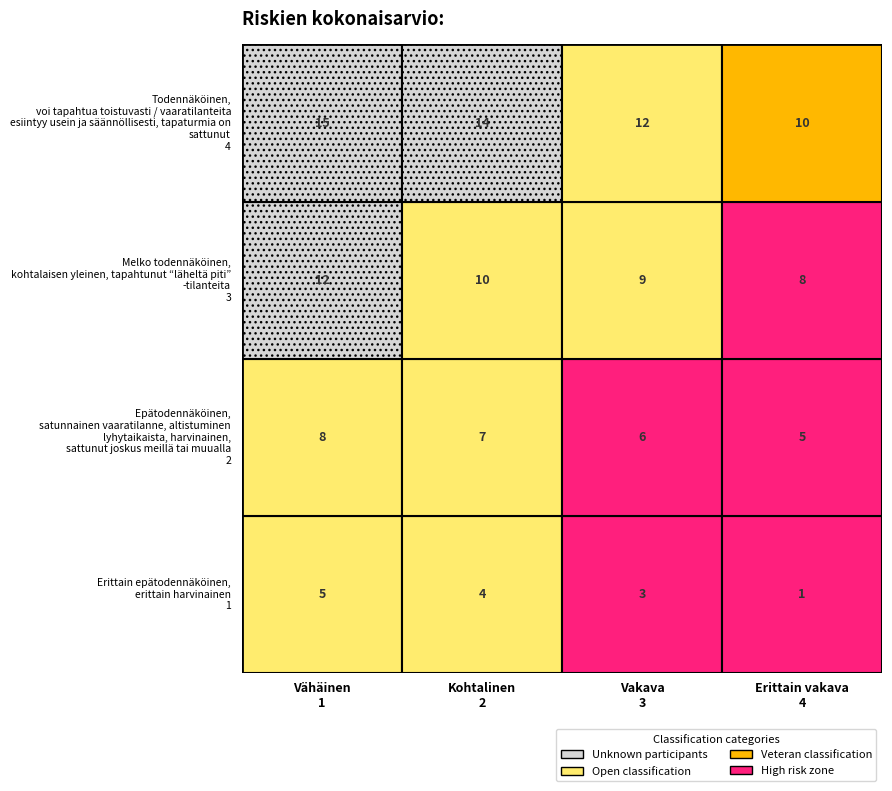

True or false: Unknown has a value of 0 at 11.

True